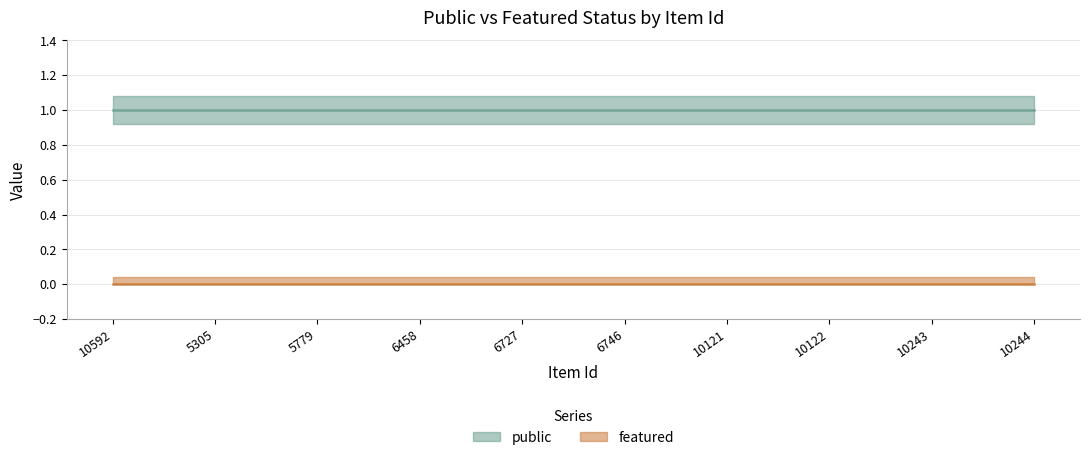

Reading left to right, list all the values displayed in this chart.

public: 10592=1	5305=1	5779=1	6458=1	6727=1	6746=1	10121=1	10122=1	10243=1	10244=1
featured: 10592=0	5305=0	5779=0	6458=0	6727=0	6746=0	10121=0	10122=0	10243=0	10244=0